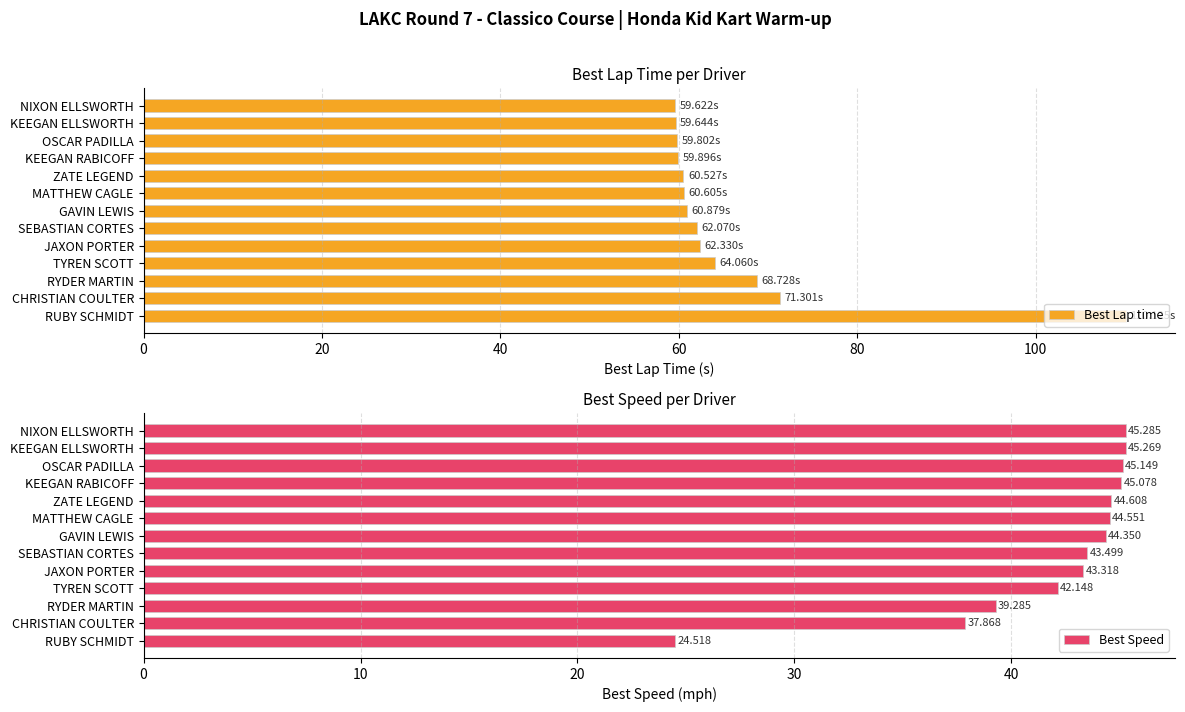

Does the chart contain stacked bars?

No